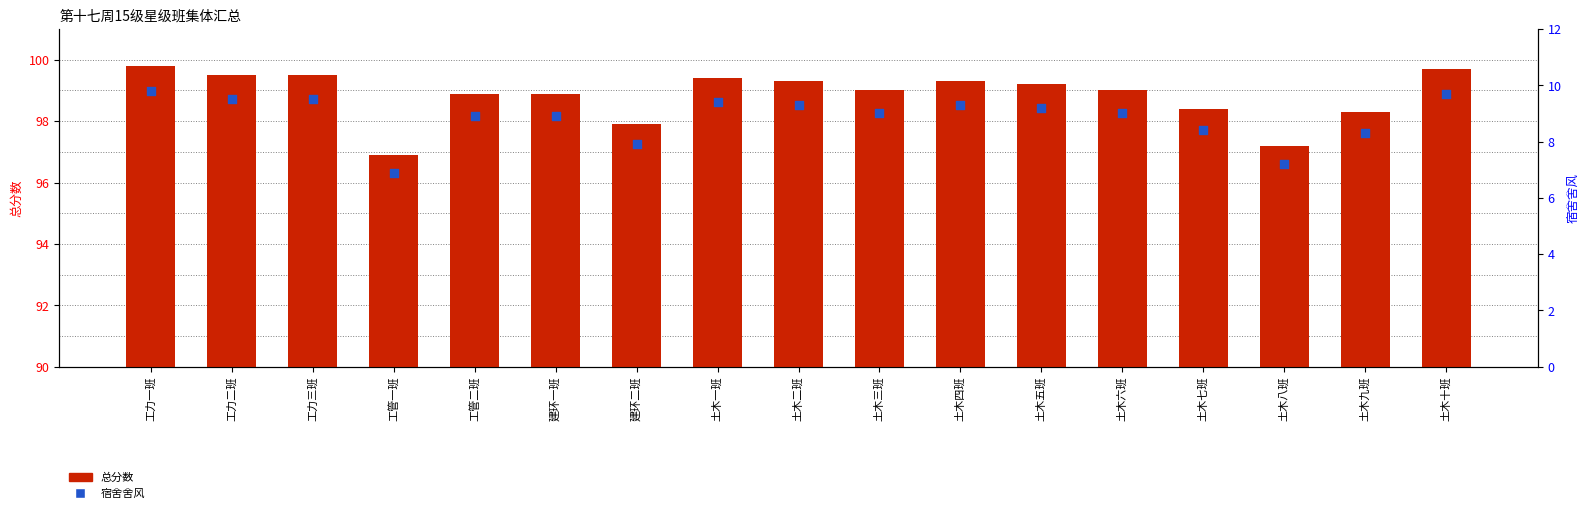

Which series reaches the minimum Y coordinate?

宿舍舍风